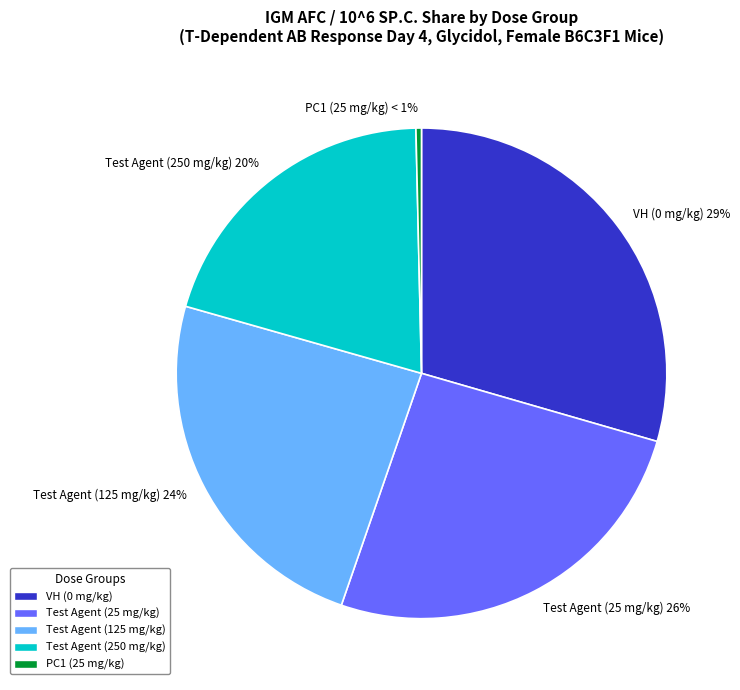

What percentage do PC1 (25 mg/kg) and VH (0 mg/kg) together represent?

29.8%